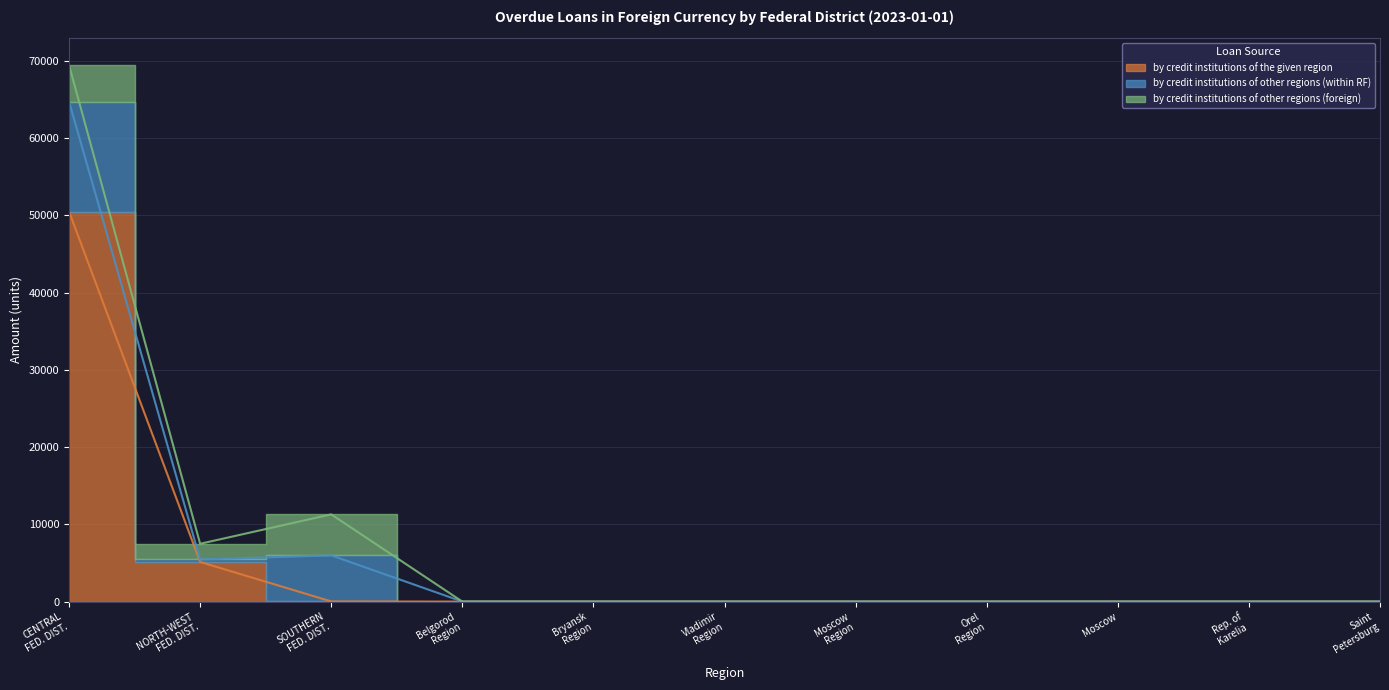

True or false: by credit institutions of the given region has more than 2 interior local peaks.

False